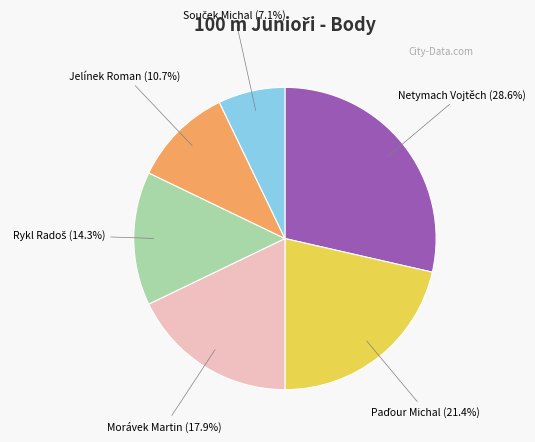

How many segments does this pie chart have?

6